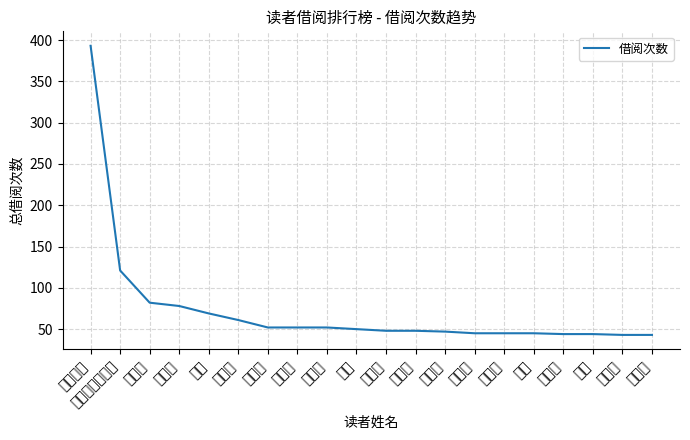

True or false: the data shows 44 at 张倩.

True